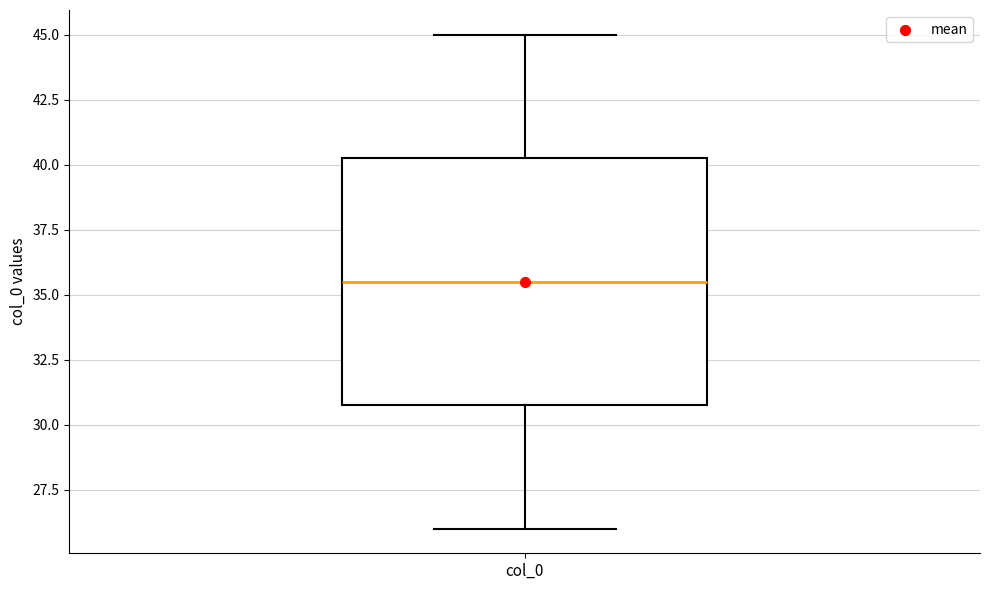

Where does the lower whisker of the box for col_0 end on the y-axis? The values are not printed on the chart, so give them approximately, as read against the axis.

26.0